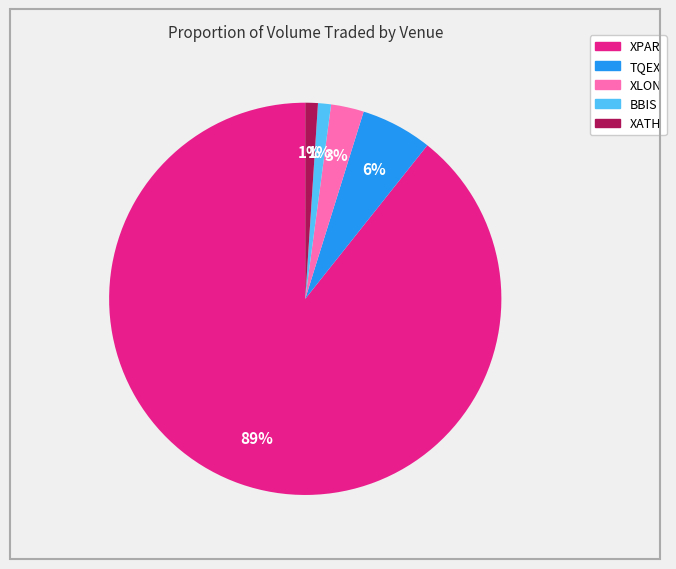

Which category has the biggest portion of the pie?

XPAR